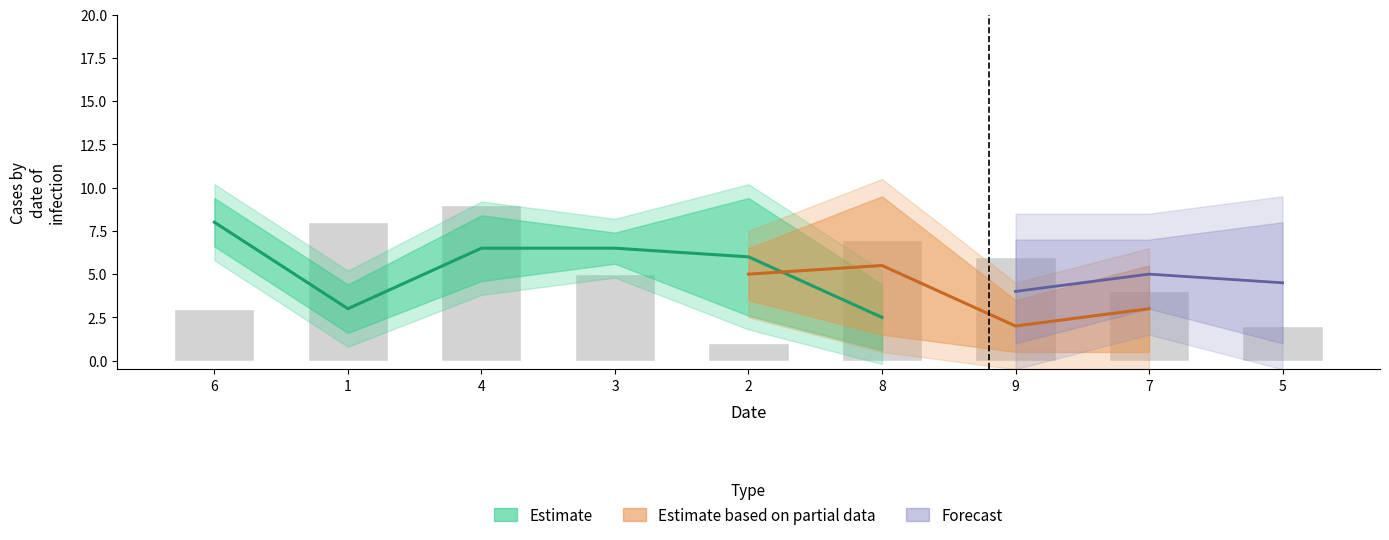

Count the col_3 values in the range 3 to 7.

5